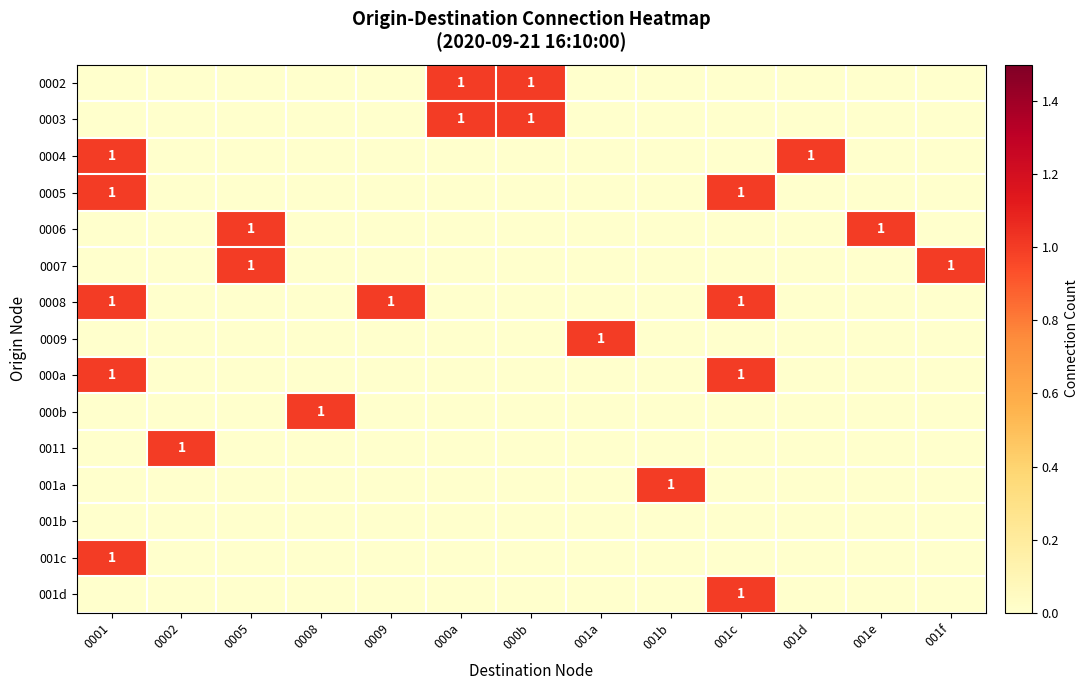

Which category has the lowest value in the 0004 series?

0002